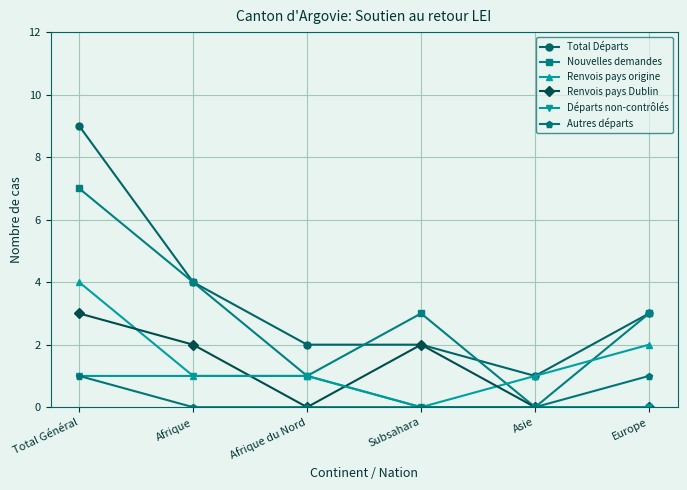

True or false: Total Départs and Départs non-contrôlés intersect in this chart.

False